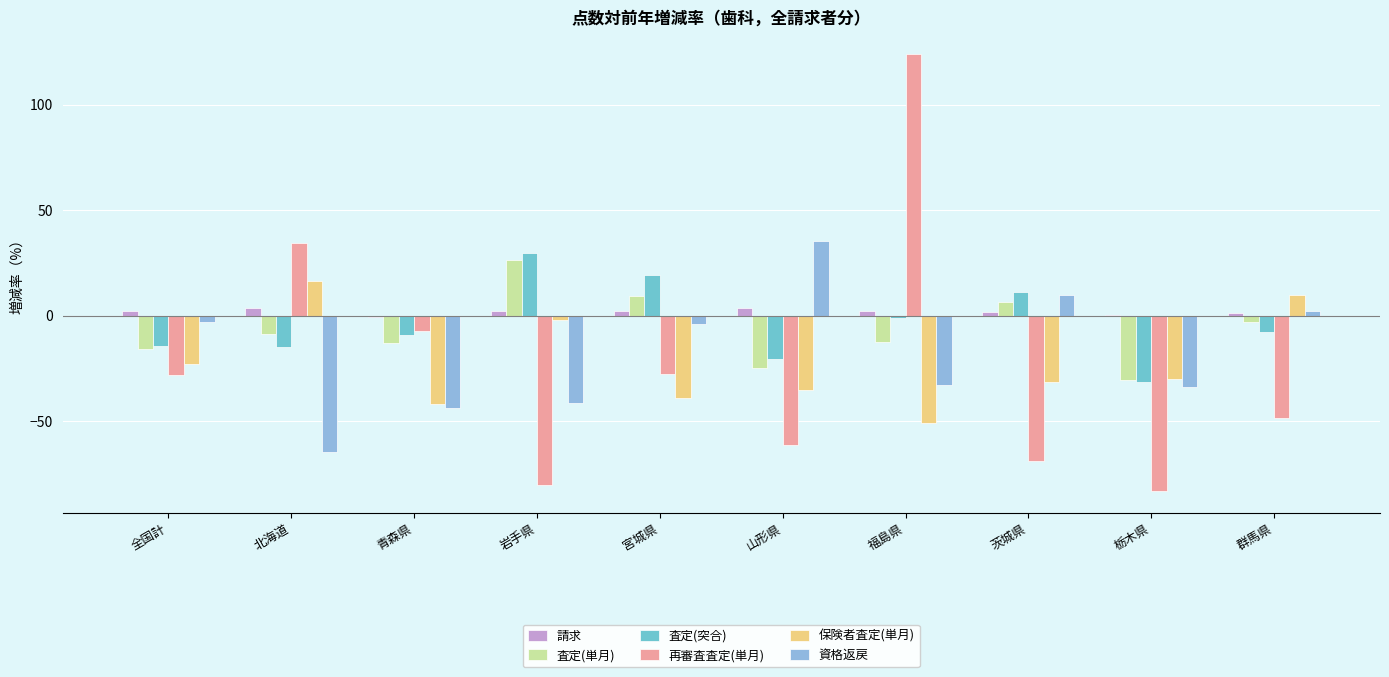

What are all the series names shown in the legend?

請求, 査定(単月), 査定(突合), 再審査査定(単月), 保険者査定(単月), 資格返戻